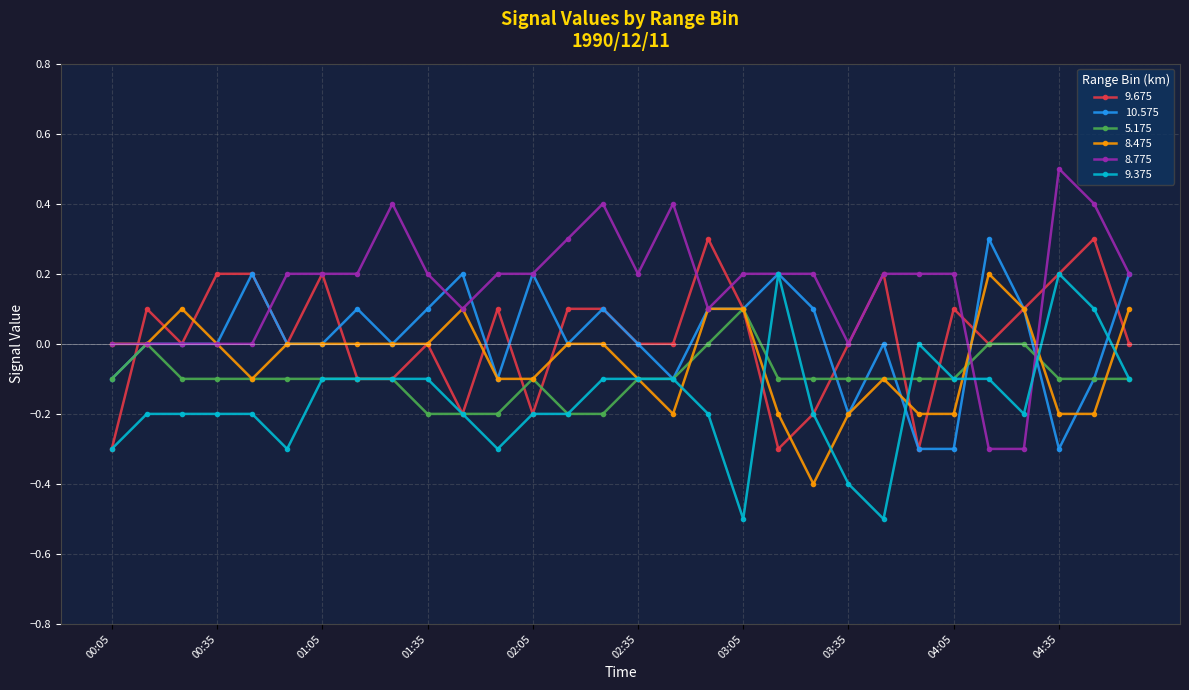

What is the value of the 8.475 point at the 28th from the left?

-0.2